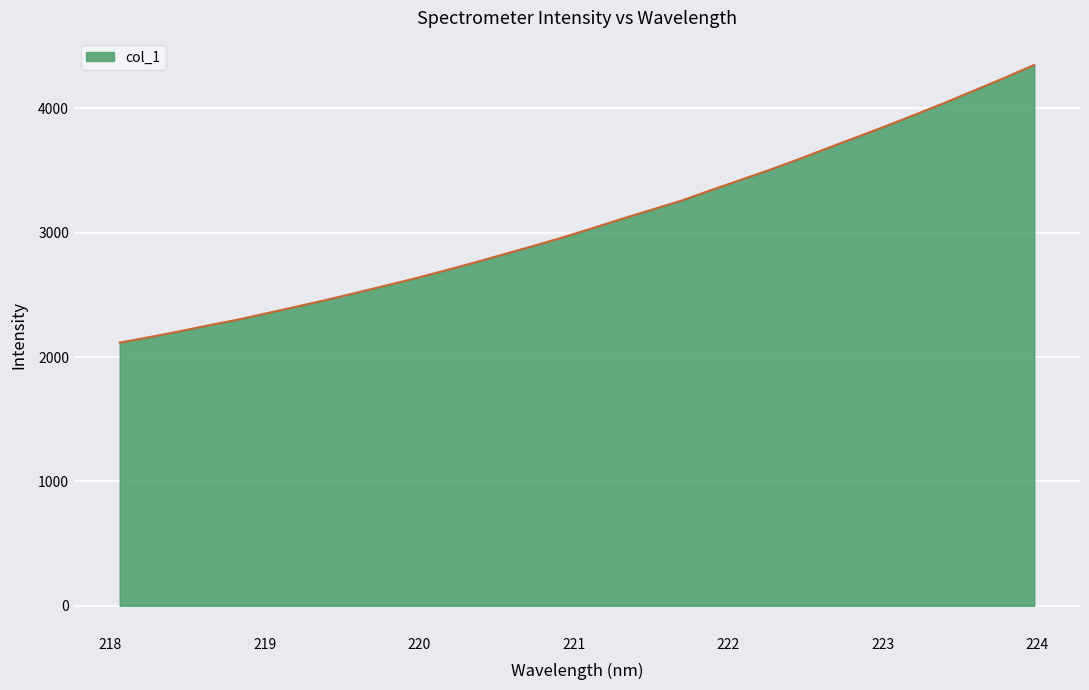

What is the difference between the maximum and minimum values?

2233.4